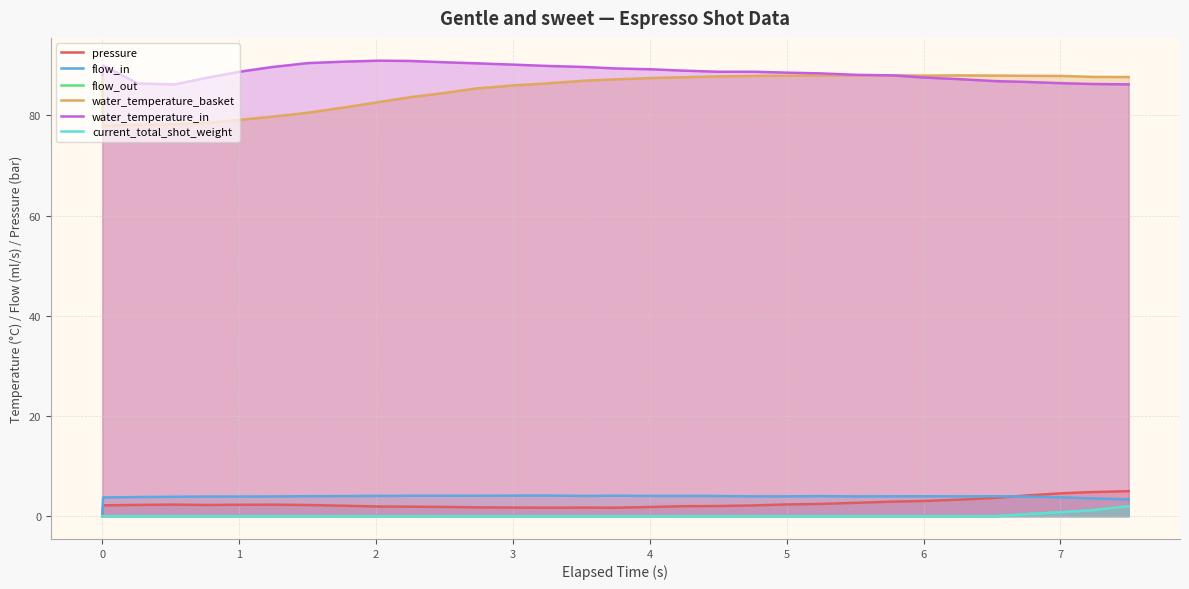

Reading left to right, transcribe all the data shown in this chart.

pressure: 0.0	2.2	2.2	2.3	2.2	2.3	2.3	2.2	2.1	1.9	1.9	1.9	1.8	1.7	1.7	1.7	1.7	1.8	2.0	2.0	2.1	2.3	2.5	2.7	2.9	3.0	3.3	3.6	4.1	4.6	4.8	5.0
flow_in: 0.0	3.7	3.8	3.9	3.9	3.9	3.9	4.0	4.0	4.0	4.1	4.1	4.1	4.1	4.1	4.0	4.1	4.0	4.0	4.0	4.0	4.0	4.0	4.0	4.0	4.0	4.0	4.0	3.9	3.8	3.5	3.3
flow_out: 0.0	0.0	0.0	0.0	0.0	0.0	0.0	0.0	0.0	0.0	0.0	0.0	0.0	0.0	0.0	0.0	0.0	0.0	0.0	0.0	0.0	0.0	0.0	0.0	0.0	0.0	0.0	0.0	0.4	0.8	1.2	2.0
water_temperature_basket: 88.0	77.9	78.2	78.2	78.4	79.1	79.7	80.5	81.5	82.7	83.6	84.5	85.4	86.0	86.4	86.9	87.2	87.4	87.6	87.8	87.8	87.9	87.9	88.0	88.0	87.9	88.0	87.9	87.9	87.8	87.7	87.6
water_temperature_in: 88.0	89.9	86.3	86.2	87.4	88.7	89.6	90.4	90.7	90.9	90.8	90.6	90.4	90.1	89.8	89.6	89.3	89.2	88.9	88.7	88.7	88.5	88.4	88.1	88.0	87.5	87.2	86.8	86.7	86.4	86.2	86.2
current_total_shot_weight: 0.0	0.0	0.0	0.0	0.0	0.0	0.0	0.0	0.0	0.0	0.0	0.0	0.0	0.0	0.0	0.0	0.0	0.0	0.0	0.0	0.0	0.0	0.0	0.0	0.0	0.0	0.0	0.0	0.4	0.8	1.2	2.0